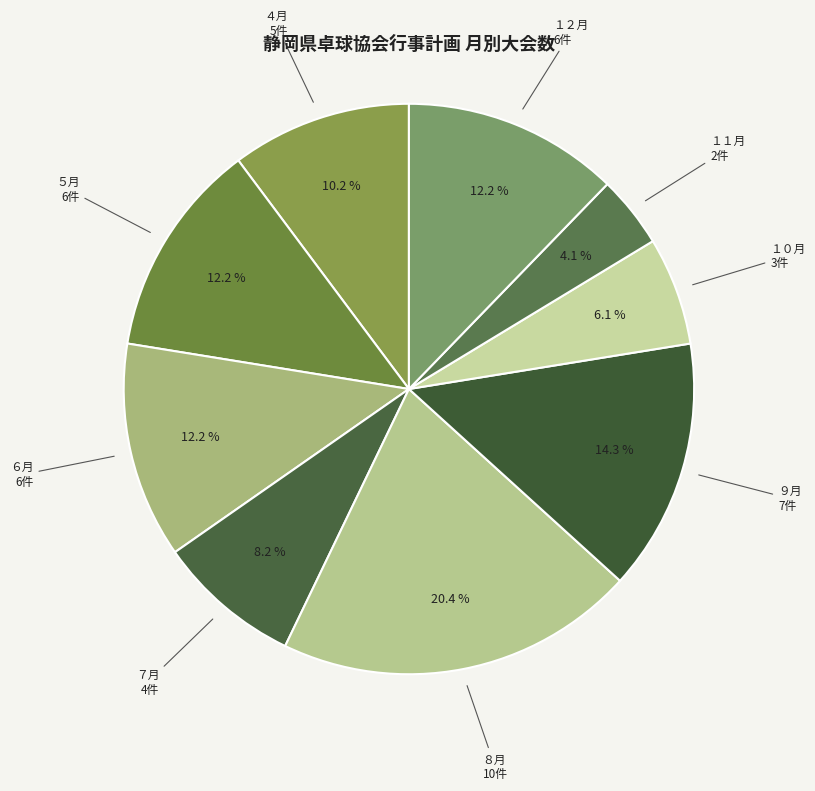

To the nearest percent, what is the average slice percentage?

11%